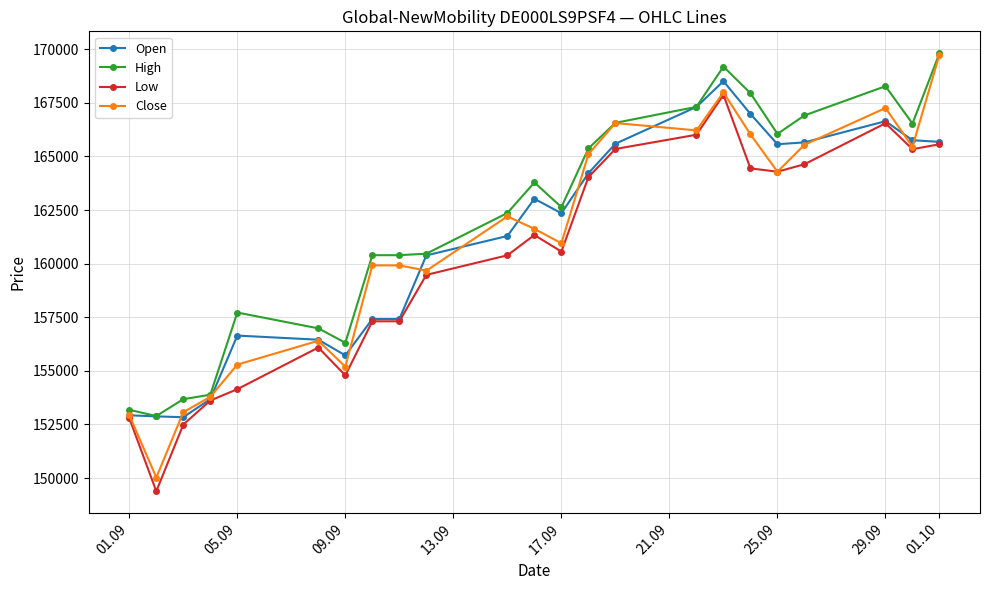

True or false: Close has more than 1 points higher than both neighbors.

True